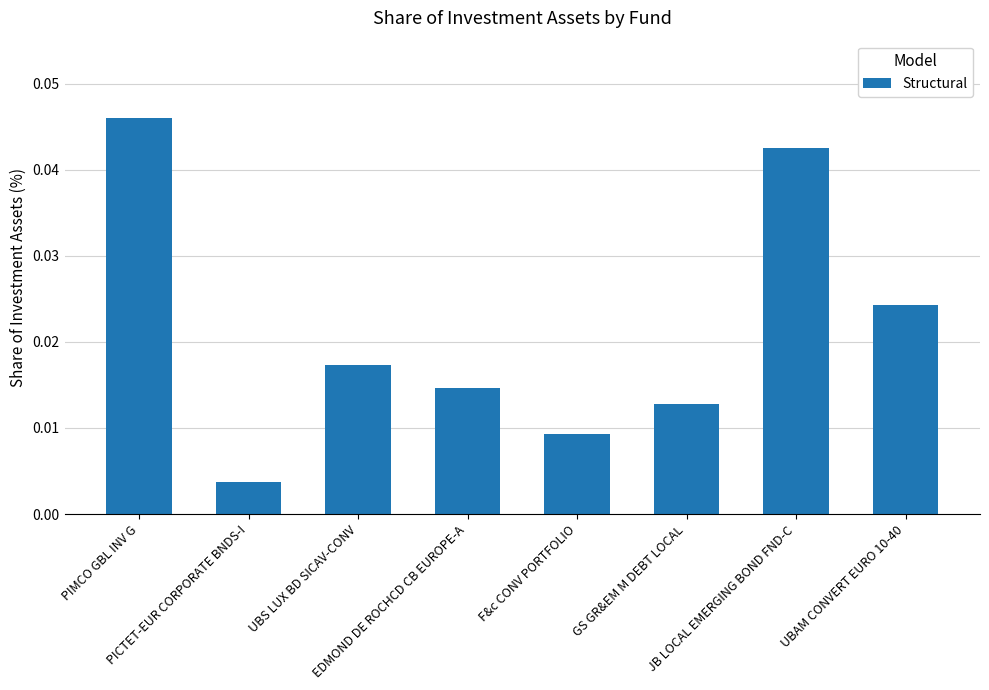

The value at PIMCO GBL INV G is 0.0. True or false?

True